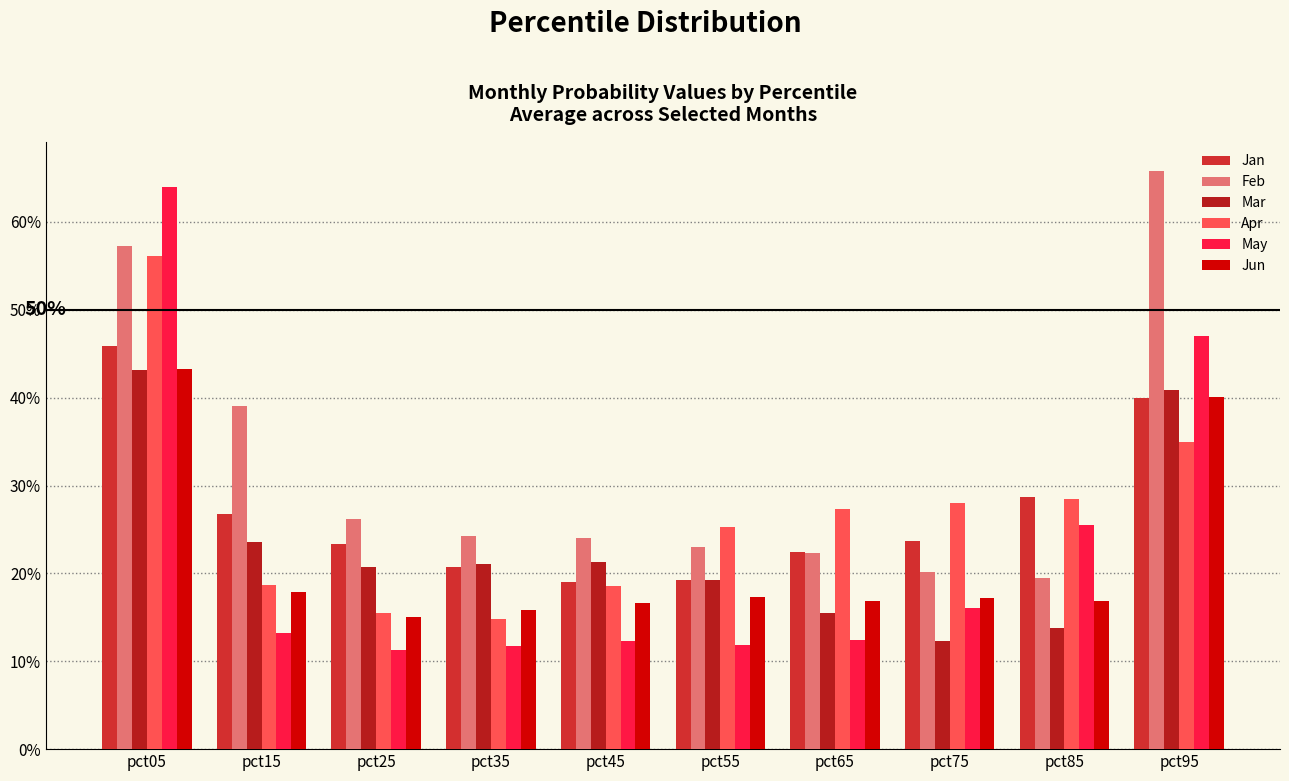

Is the value of Feb at pct15 greater than the value of May at pct95?

No